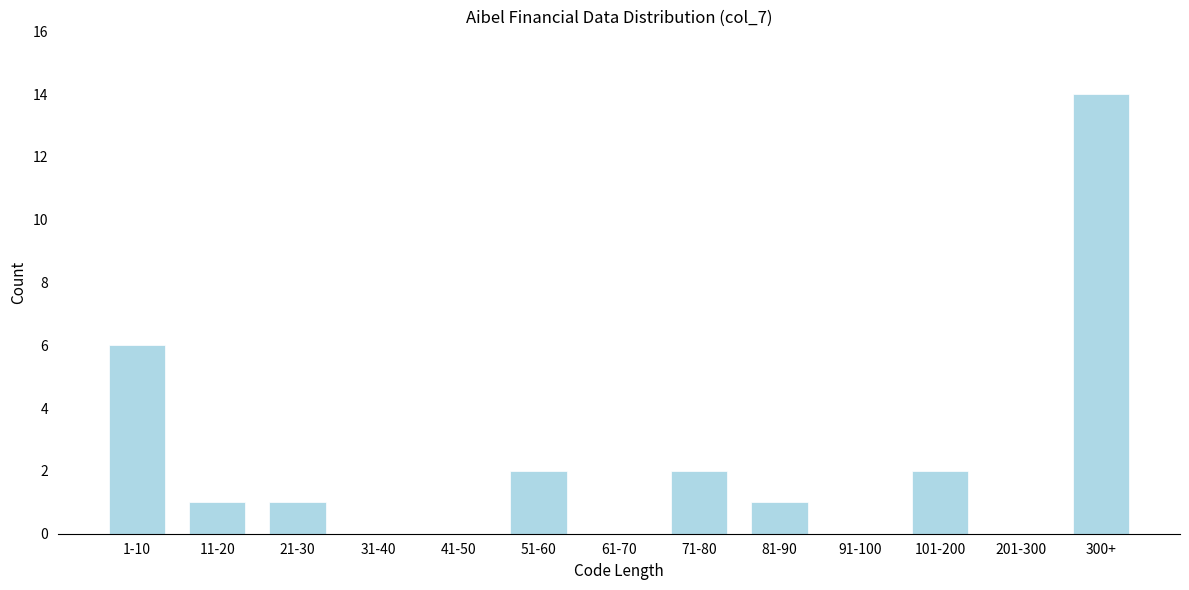

Reading left to right, transcribe all the data shown in this chart.

1-10=6	11-20=1	21-30=1	31-40=0	41-50=0	51-60=2	61-70=0	71-80=2	81-90=1	91-100=0	101-200=2	201-300=0	300+=14